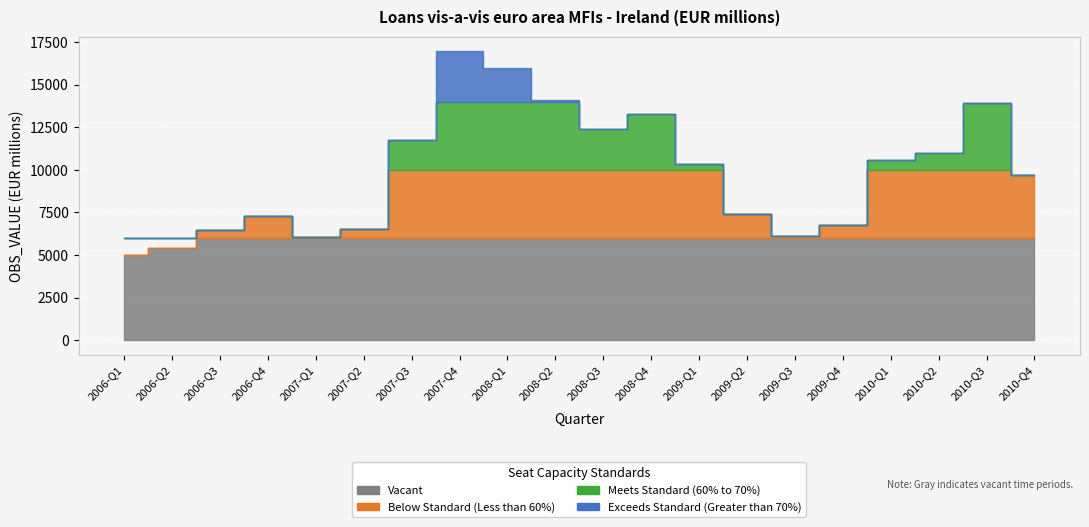

What is the ratio of the value at 2007-Q2 to the value at 2008-Q3?

0.5